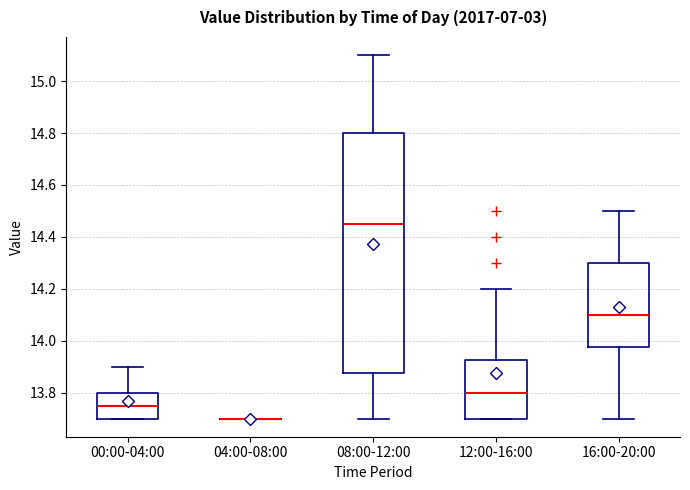

Where is the upper edge of the box for 00:00-04:00 on the y-axis? The values are not printed on the chart, so give them approximately, as read against the axis.

13.80